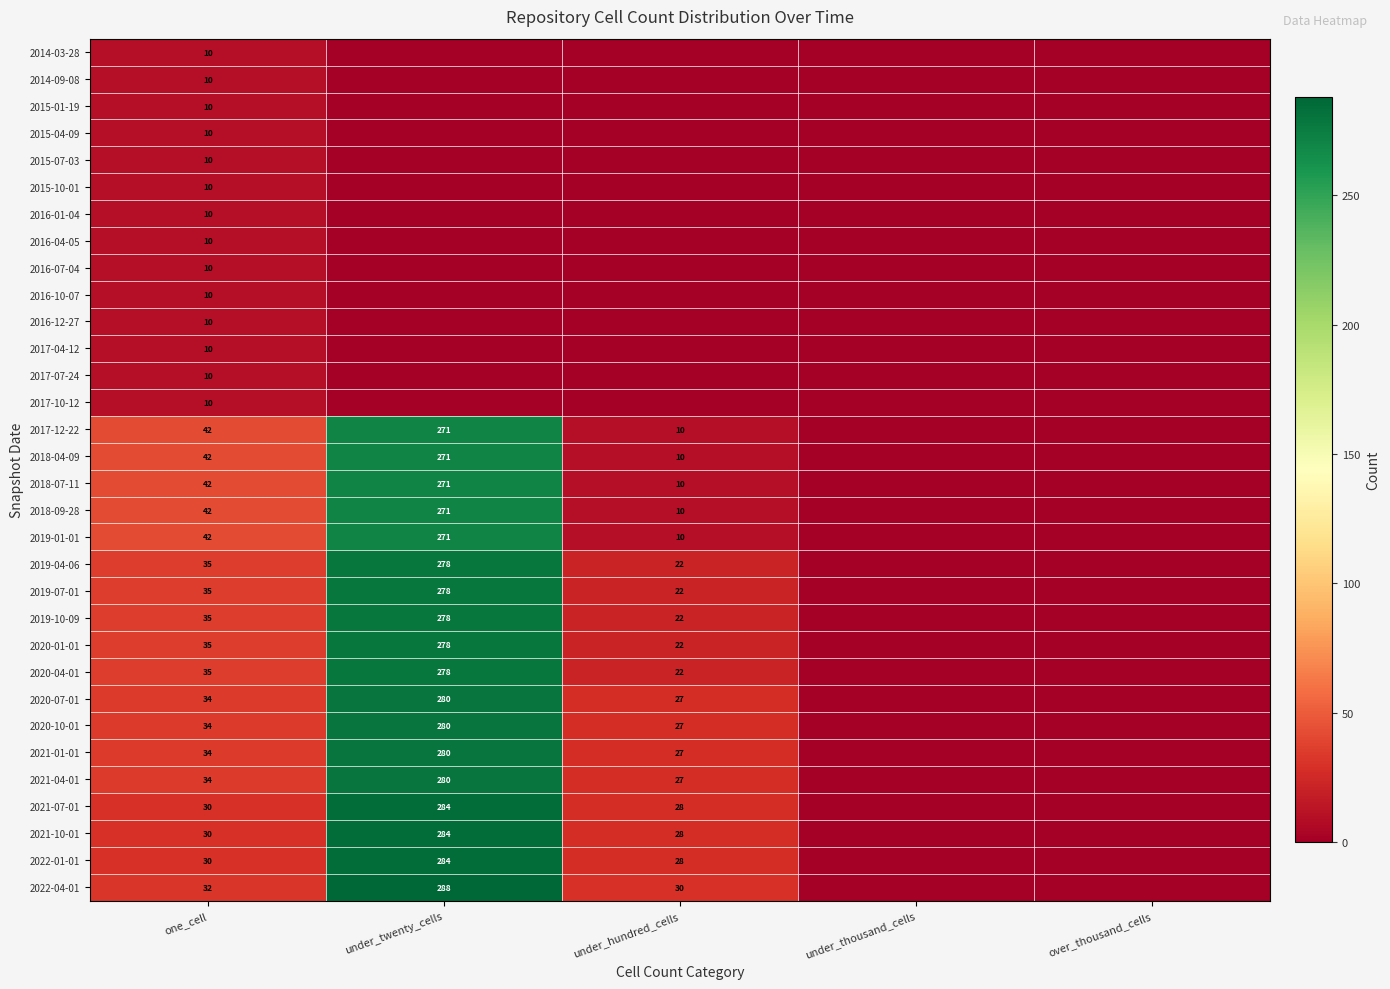

At which category does the chart reach its minimum across all series?

under_twenty_cells